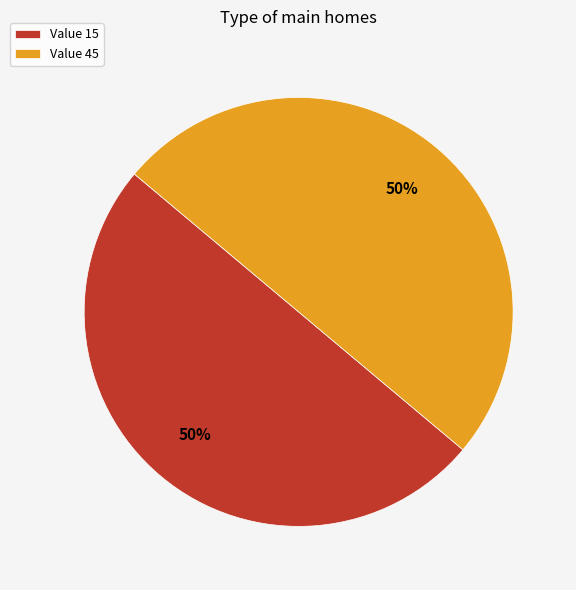

To the nearest percent, what percentage of the pie is Value 15?

50%